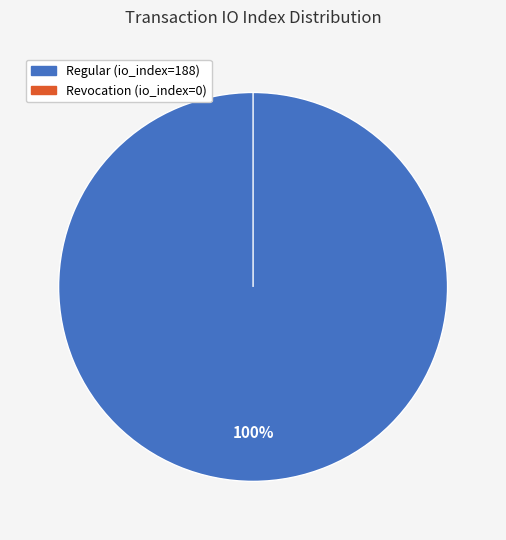

The Regular (io_index=188) slice represents 99% of the pie. True or false?

False